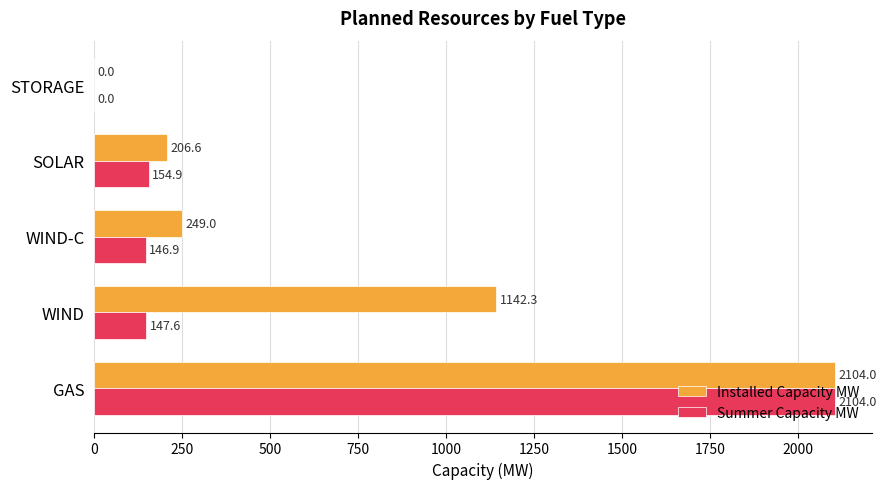

Read the Installed Capacity MW value at WIND-C.

249.0